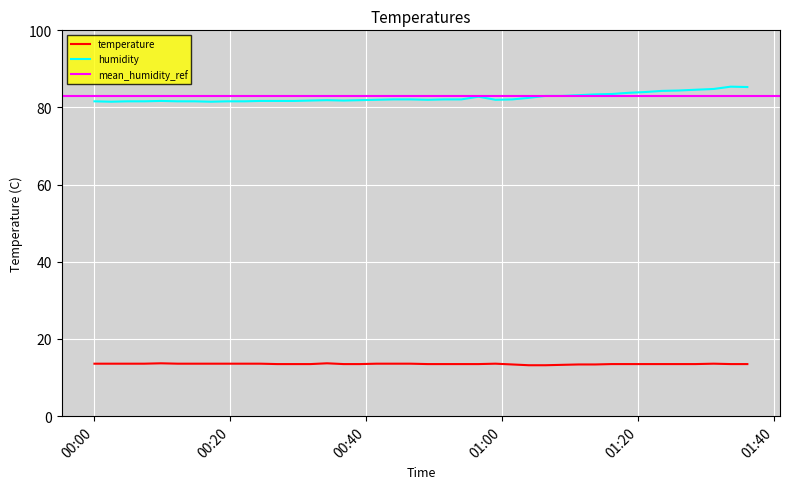

At how many categories does at least one series exceed 65?

40